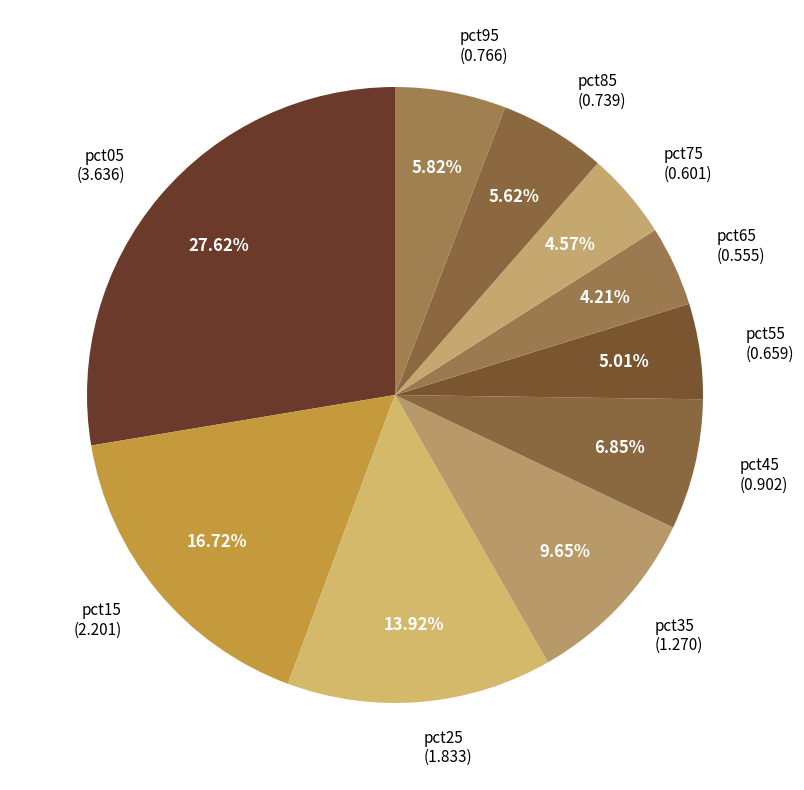

Count the number of slices in the pie.

10